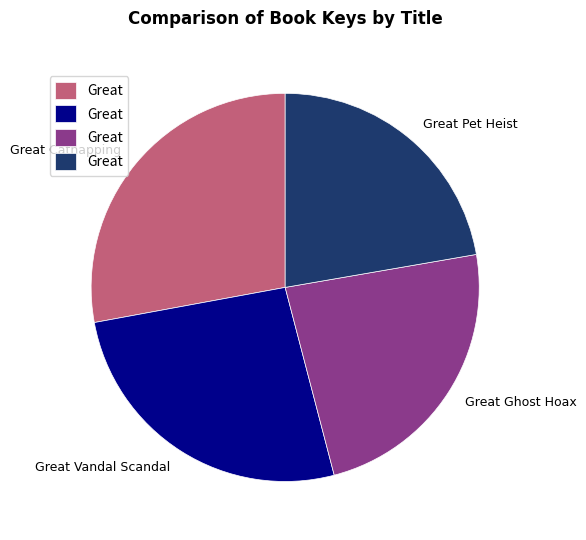

Is there any slice that represents more than half of the pie?

No